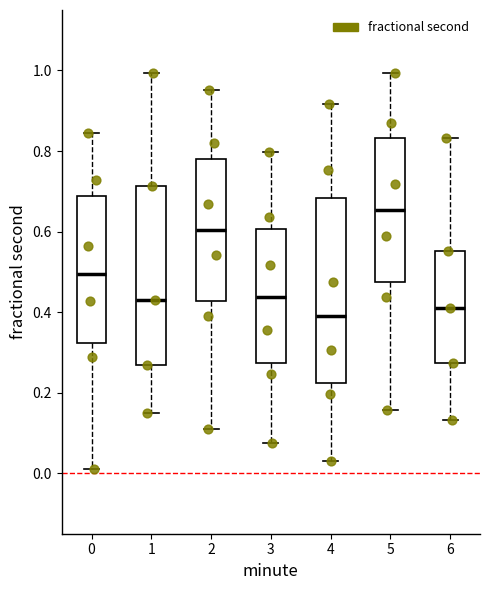

Reading left to right, transcribe this box plot: for each box, give where its median line is, the range the box spans, and where its two whiskers end, as read against the y-axis. The values are not printed on the chart, so give them approximately, as read against the axis.

0: median 0.50, box 0.32 to 0.68, whiskers 0.02 to 0.84
1: median 0.44, box 0.26 to 0.72, whiskers 0.16 to 1.00
2: median 0.60, box 0.42 to 0.78, whiskers 0.12 to 0.96
3: median 0.44, box 0.28 to 0.60, whiskers 0.08 to 0.80
4: median 0.40, box 0.22 to 0.68, whiskers 0.02 to 0.92
5: median 0.66, box 0.48 to 0.84, whiskers 0.16 to 1.00
6: median 0.42, box 0.28 to 0.56, whiskers 0.14 to 0.84